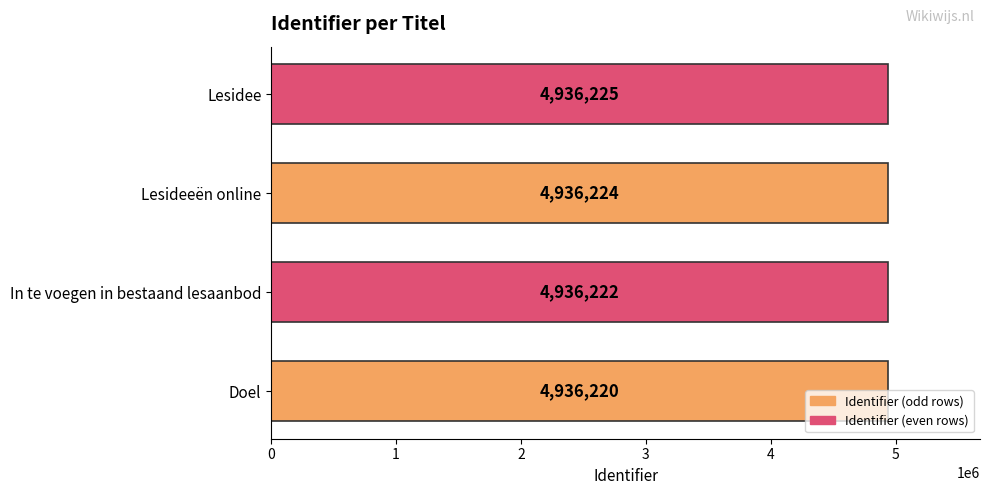

At which label is the value closest to 4936222?

In te voegen in bestaand lesaanbod